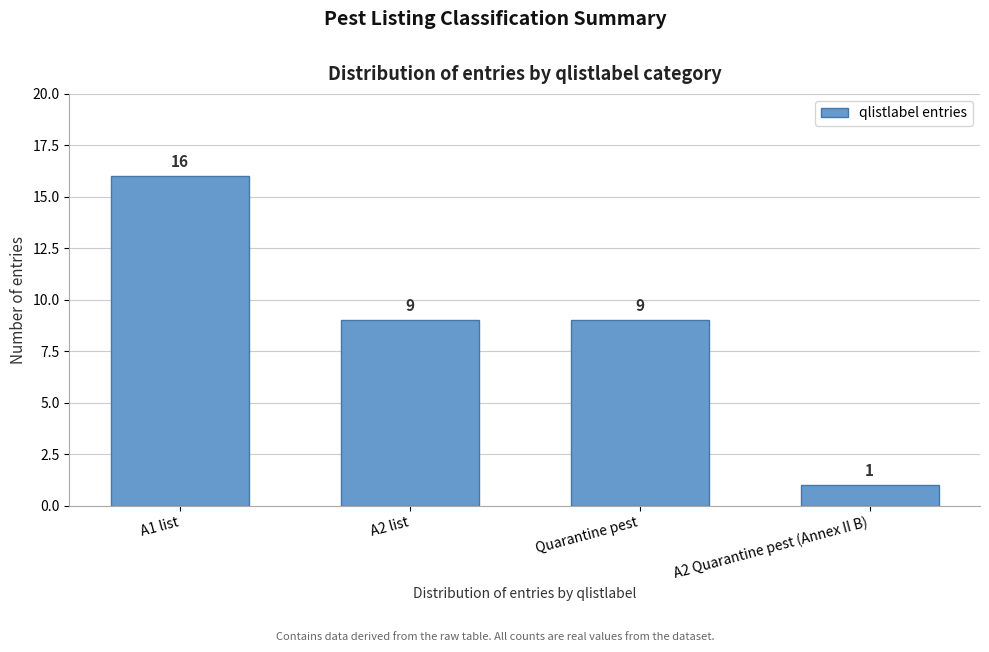

Reading left to right, extract all data points from this chart.

A1 list=16	A2 list=9	Quarantine pest=9	A2 Quarantine pest (Annex II B)=1